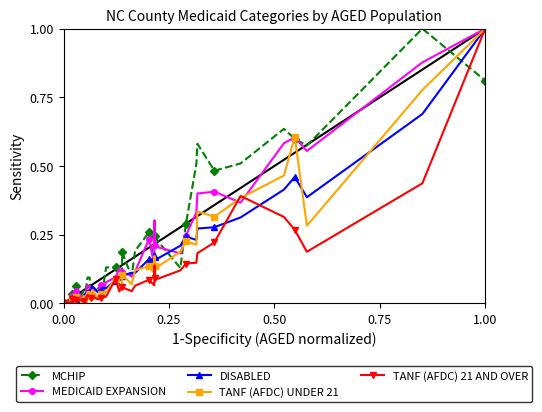

What is the highest value of the DISABLED series?

1.0